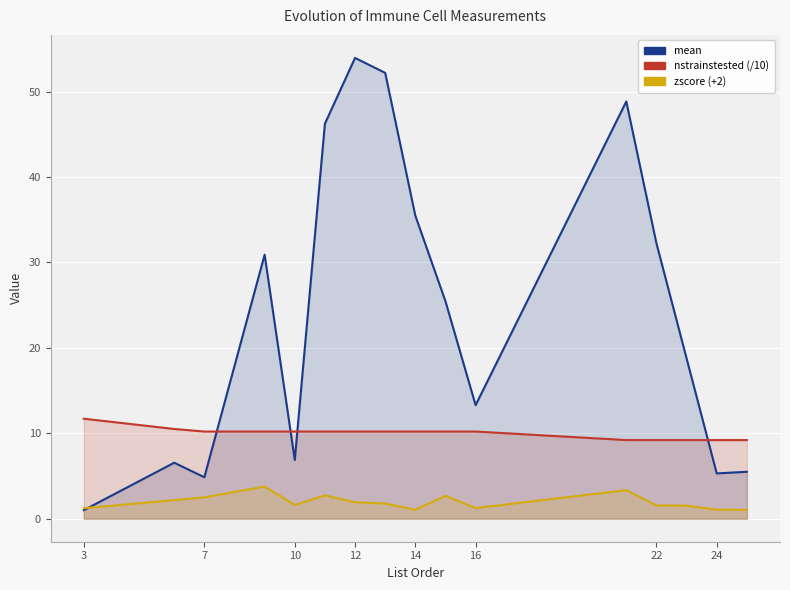

List the series in order of their overall mean, highest first.

mean, nstrainstested (/10), zscore (+2)